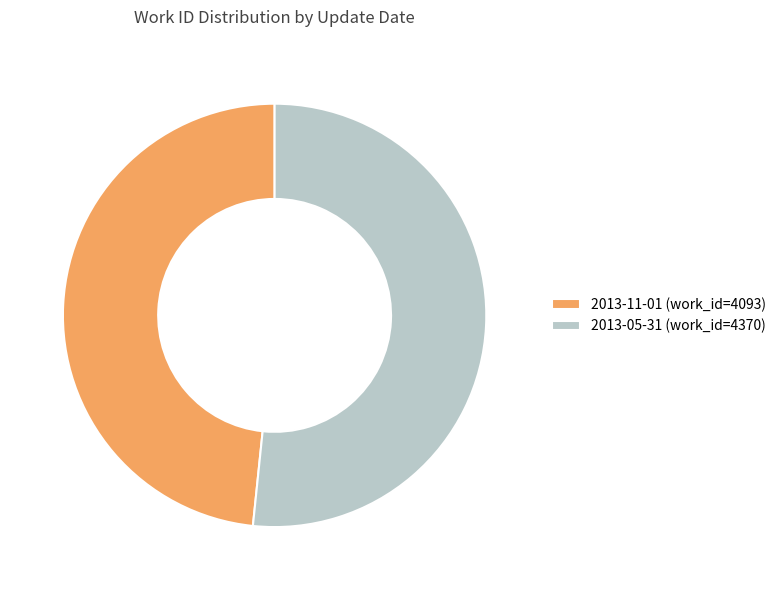

How many segments does this pie chart have?

2